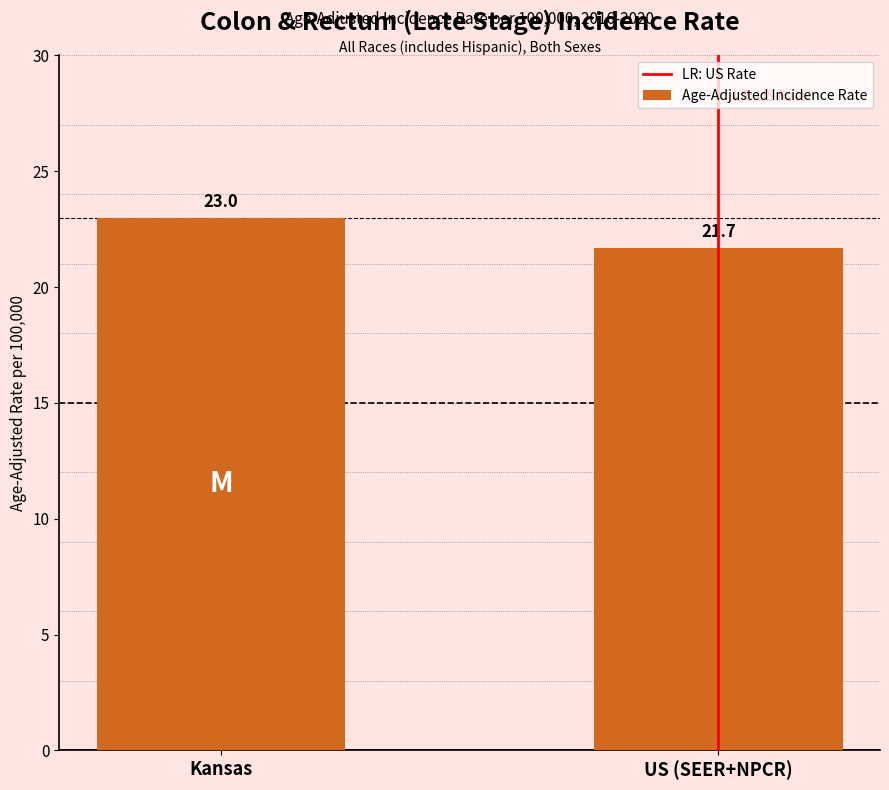

Between US (SEER+NPCR) and Kansas, which is larger?

Kansas